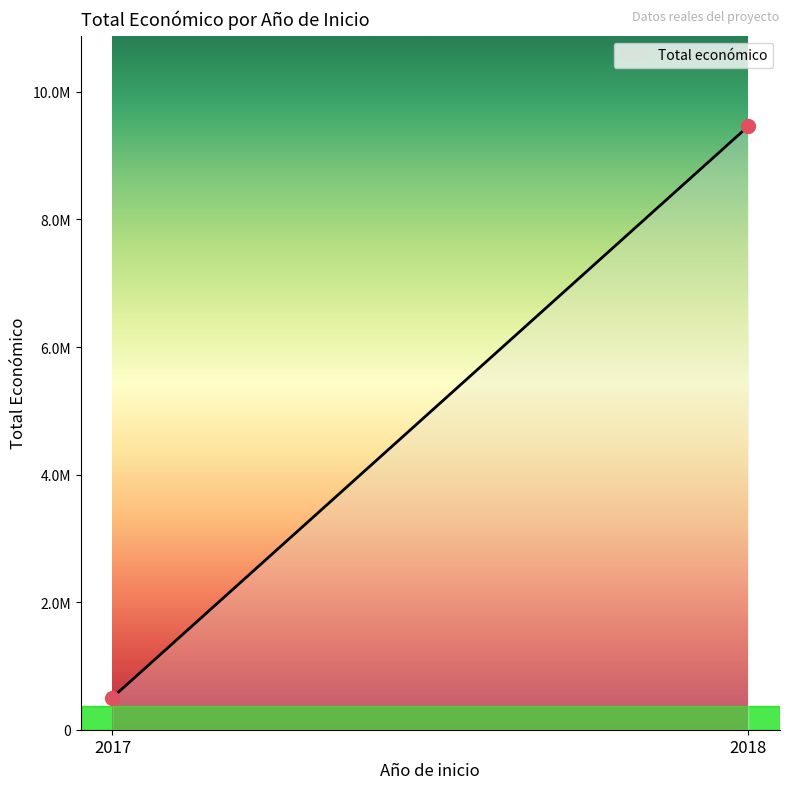

Is this an area chart (filled region under the line)?

Yes